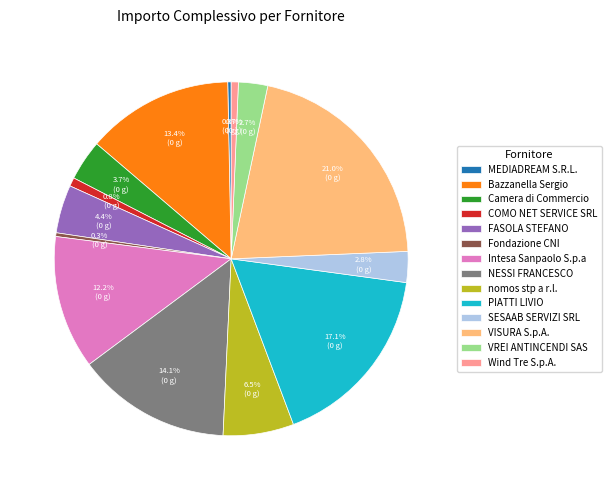

How many segments does this pie chart have?

14